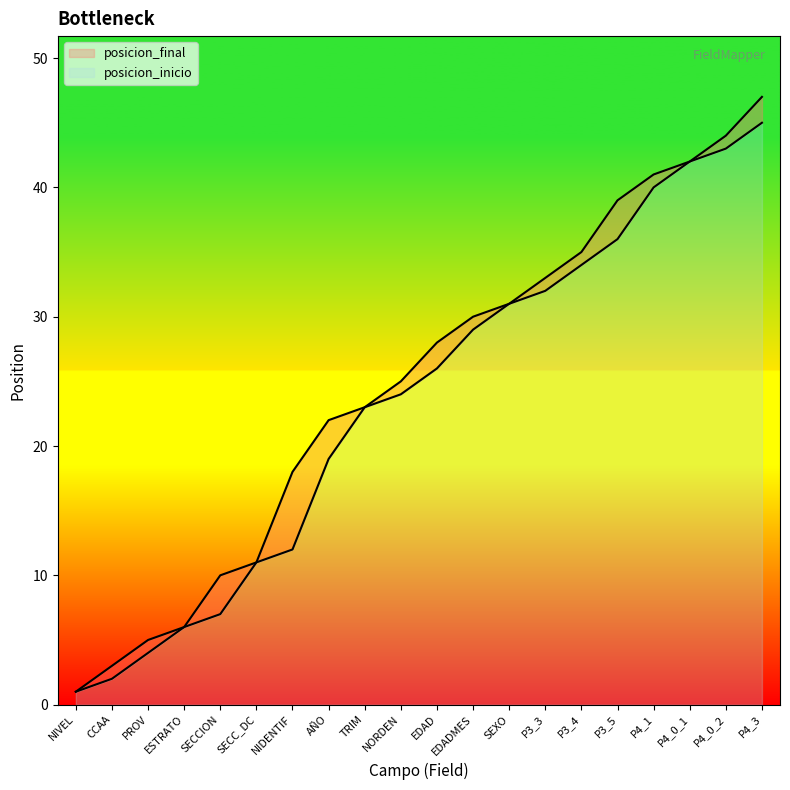

The value of posicion_inicio at TRIM is 23. True or false?

True